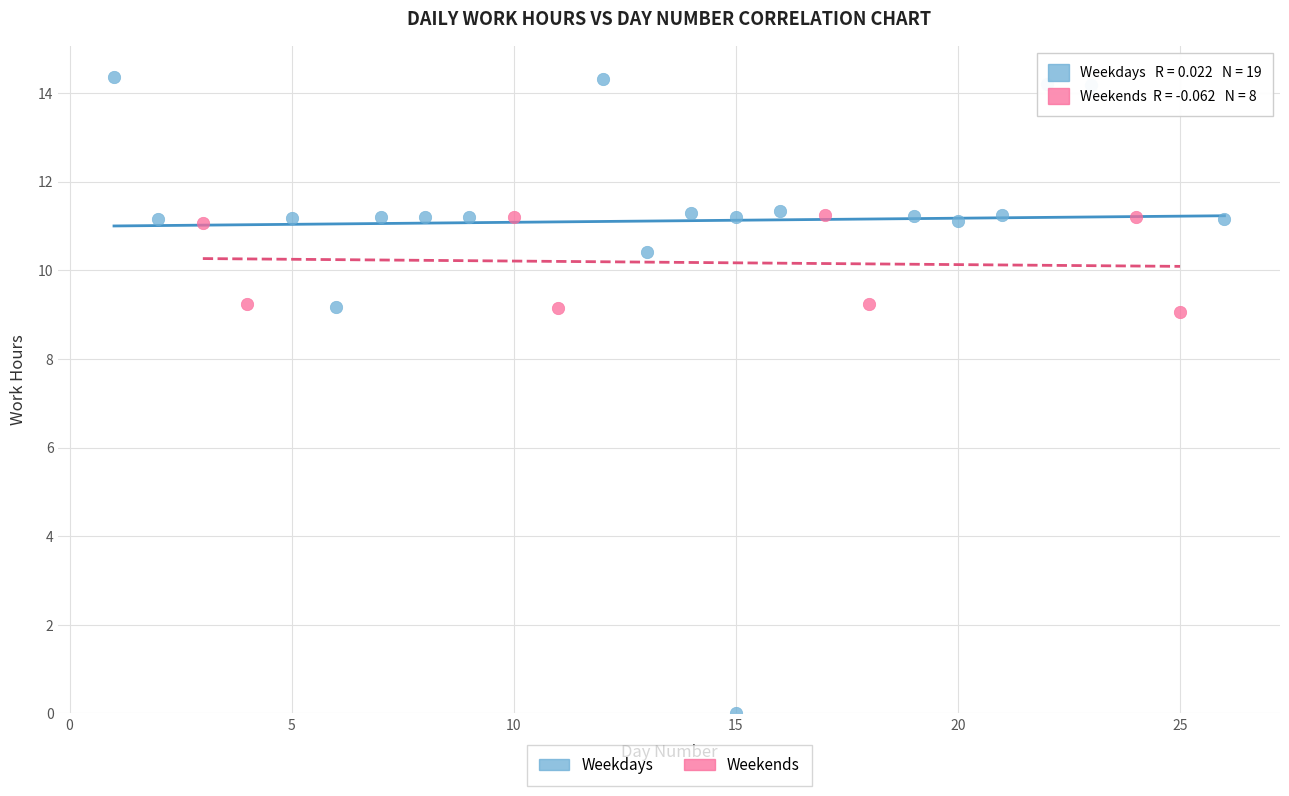

Which series contains the highest Y value?

Weekdays